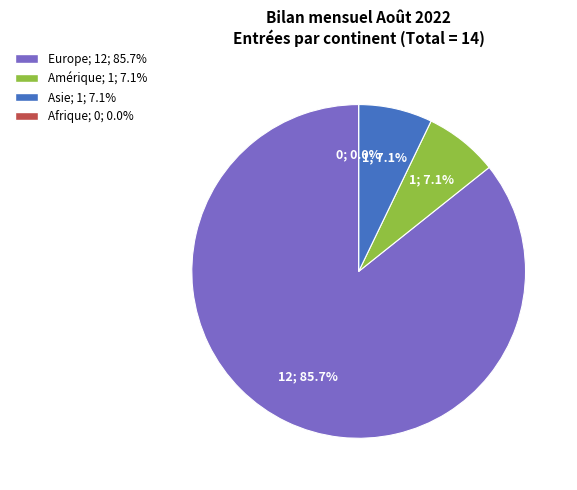

To the nearest percent, what is the combined percentage of Afrique and Asie?

7%